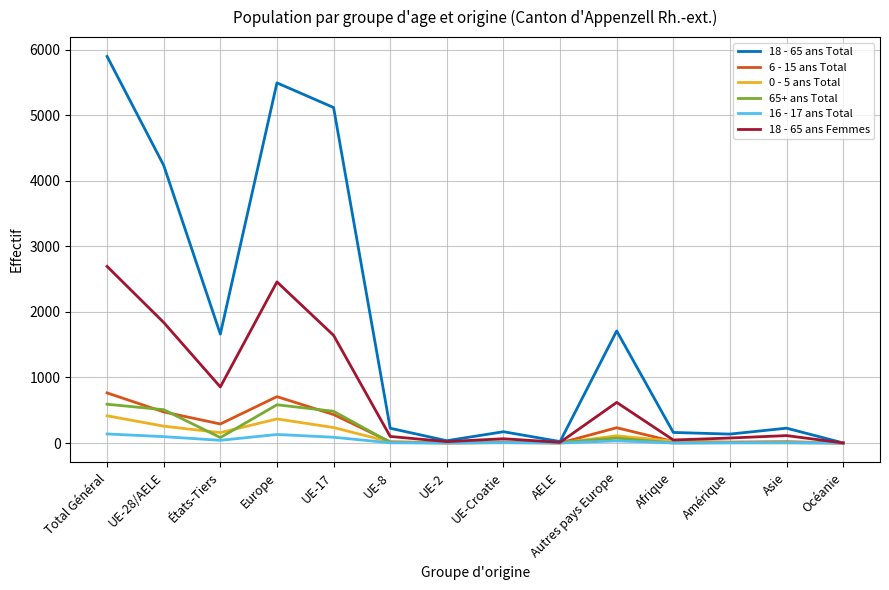

Which series has the largest total across all categories?

18 - 65 ans Total